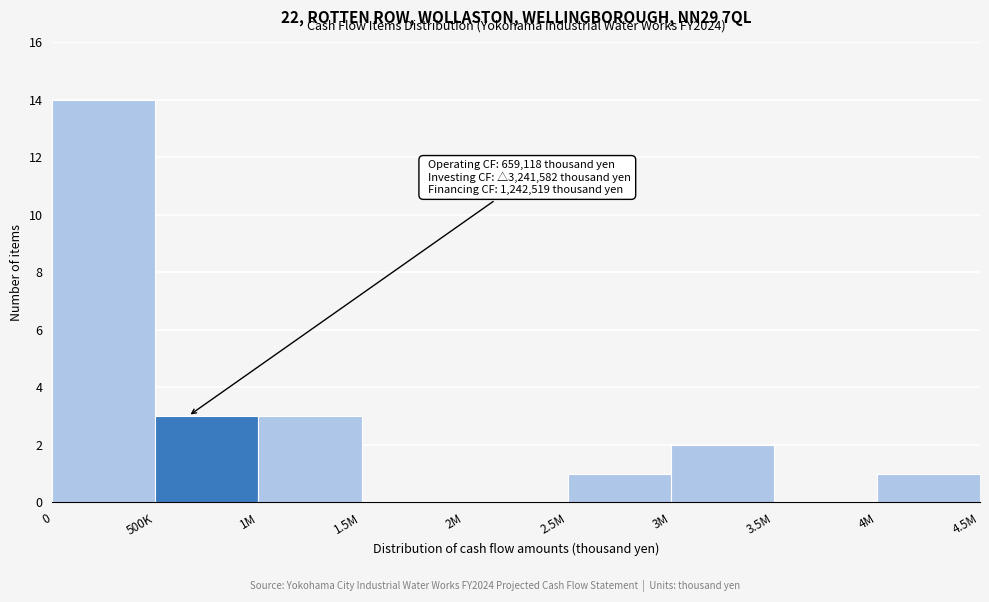

Reading left to right, extract all data points from this chart.

0=14	500K=3	1M=3	1.5M=0	2M=0	2.5M=1	3M=2	3.5M=0	4M=1